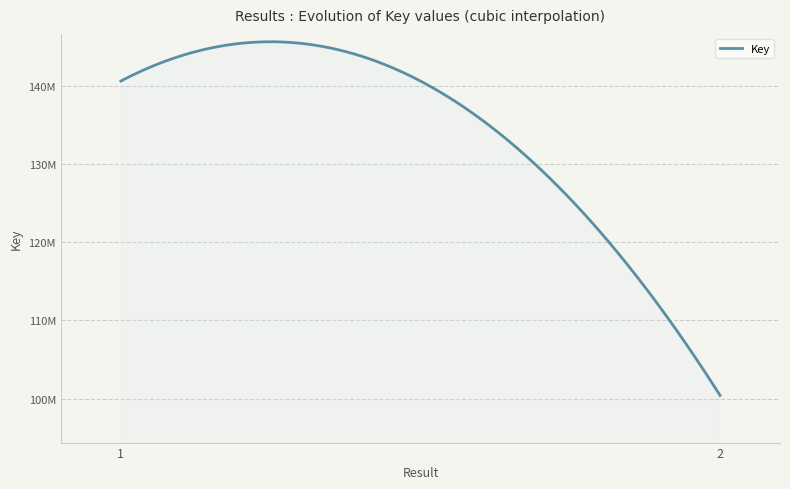

Rank the categories by value from lowest to highest.

2, 1, 